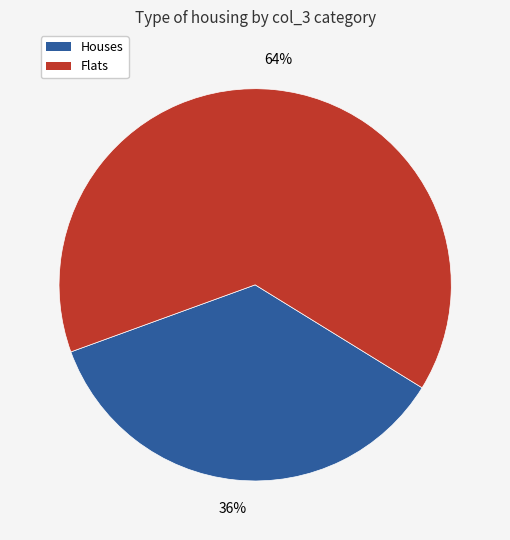

To the nearest percent, what is the combined percentage of Houses and Flats?

100%